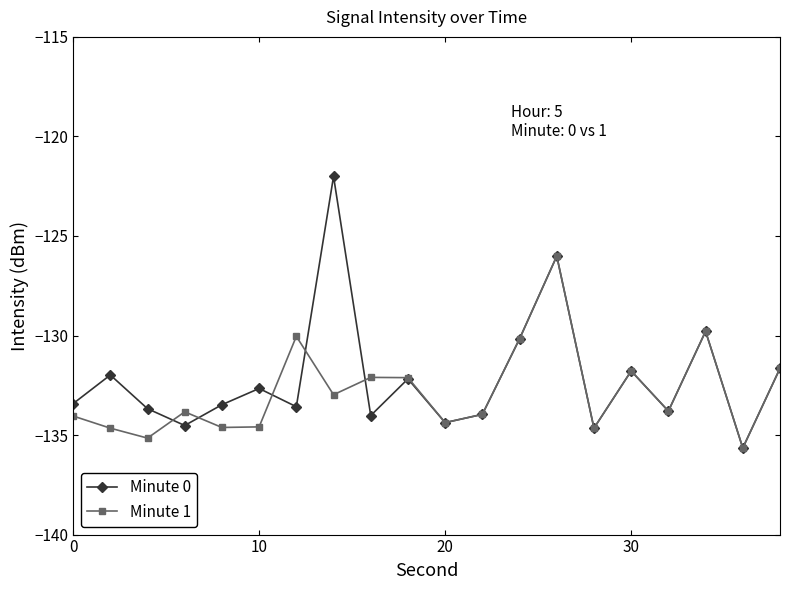

How many data points in Minute 0 are less than -133?

11